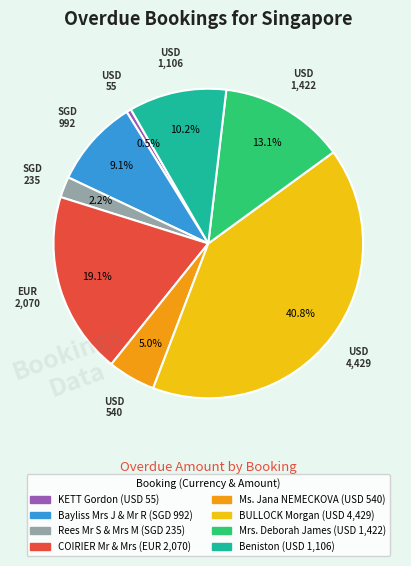

Is there a majority slice in this chart?

No